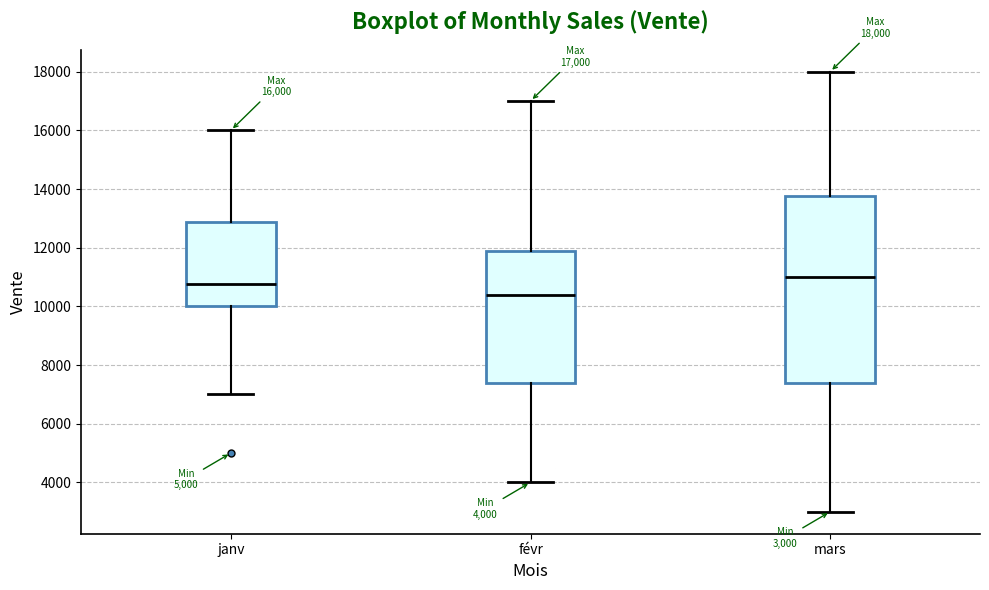

Comparing the boxes themselves (not the whiskers), which one is the tallest?

mars